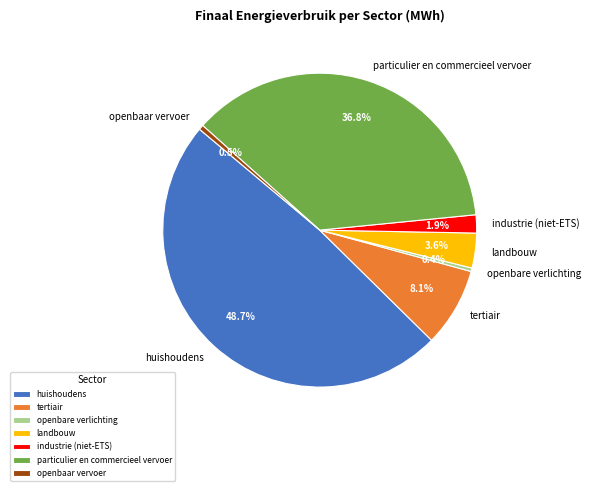

Does any single category account for the majority?

No